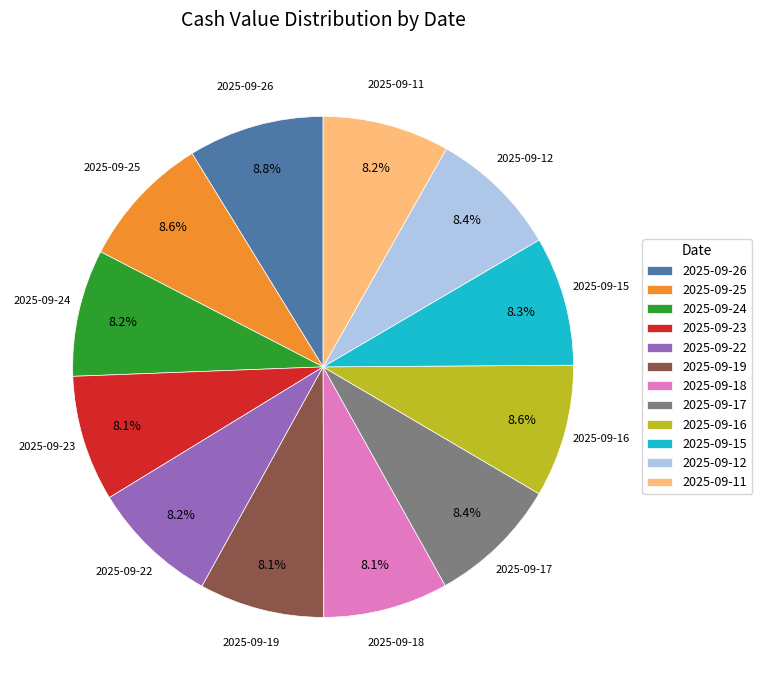

Combined, do 2025-09-17 and 2025-09-16 account for over 50%?

No